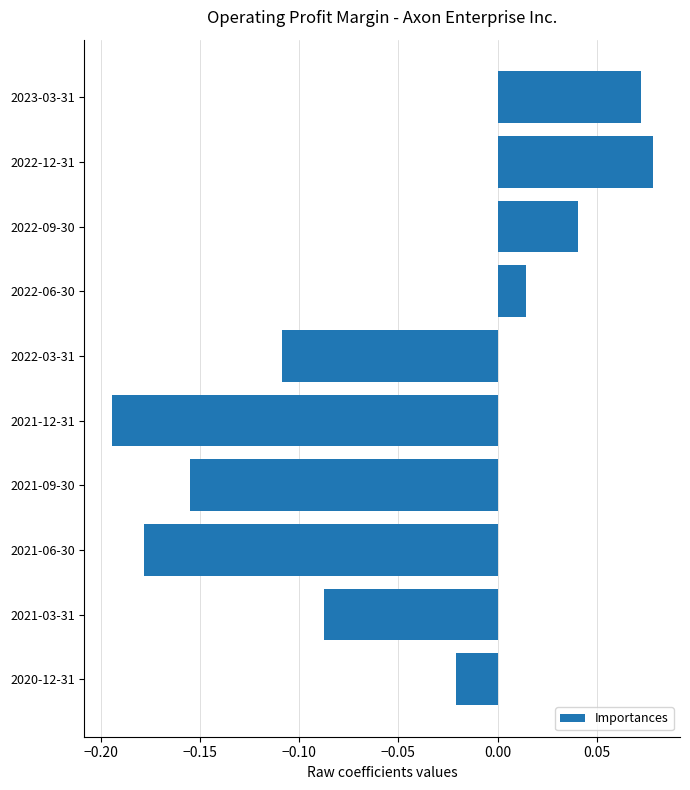

Does the chart contain any negative values?

Yes